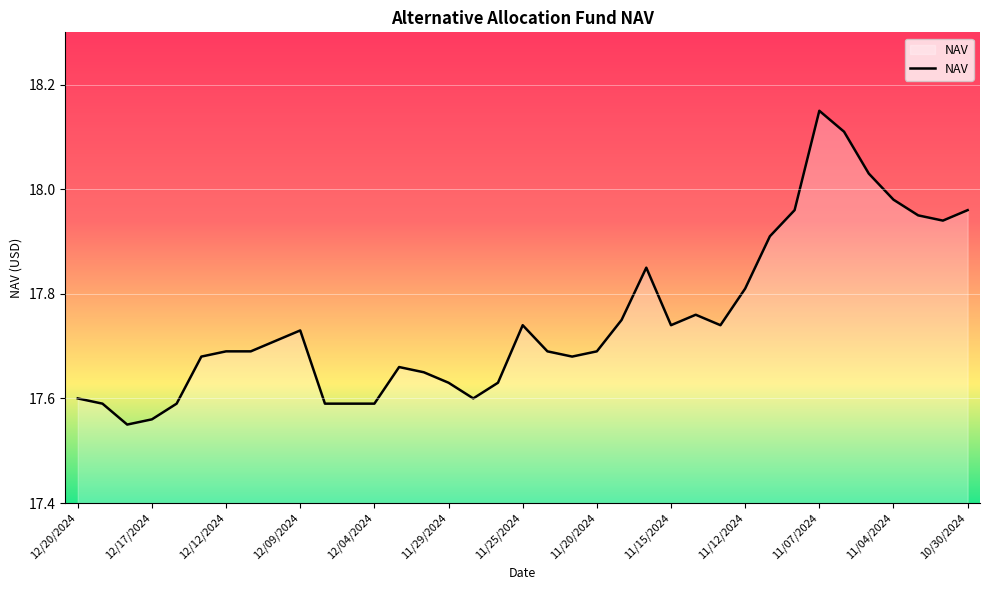

What is the difference between the maximum and minimum values?

0.6